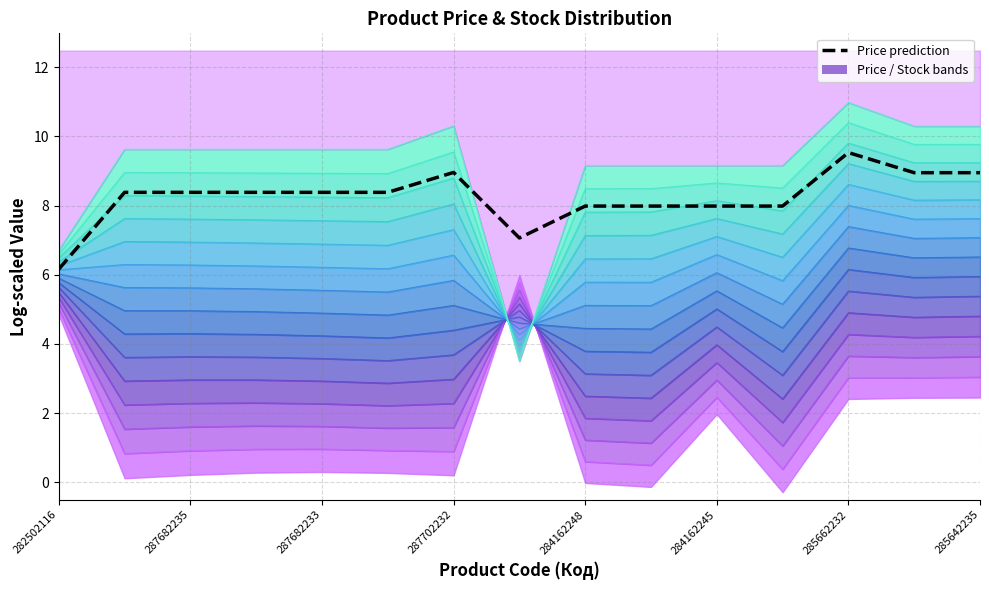

How many categories are shown in the chart?

15